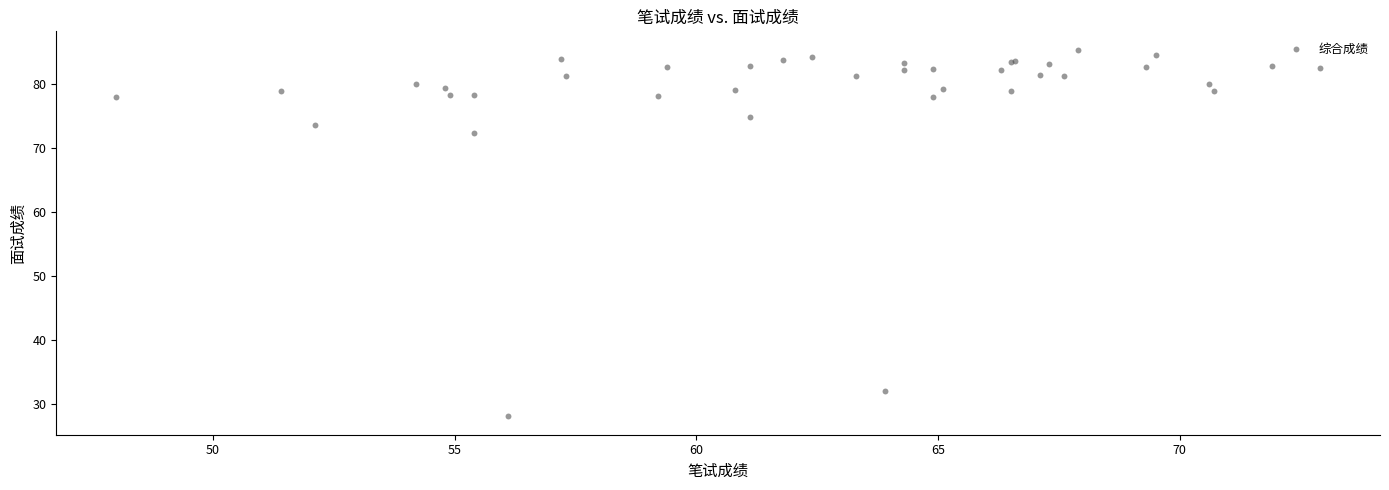

What Y value in the scatter plot is closest to 56?

72.5